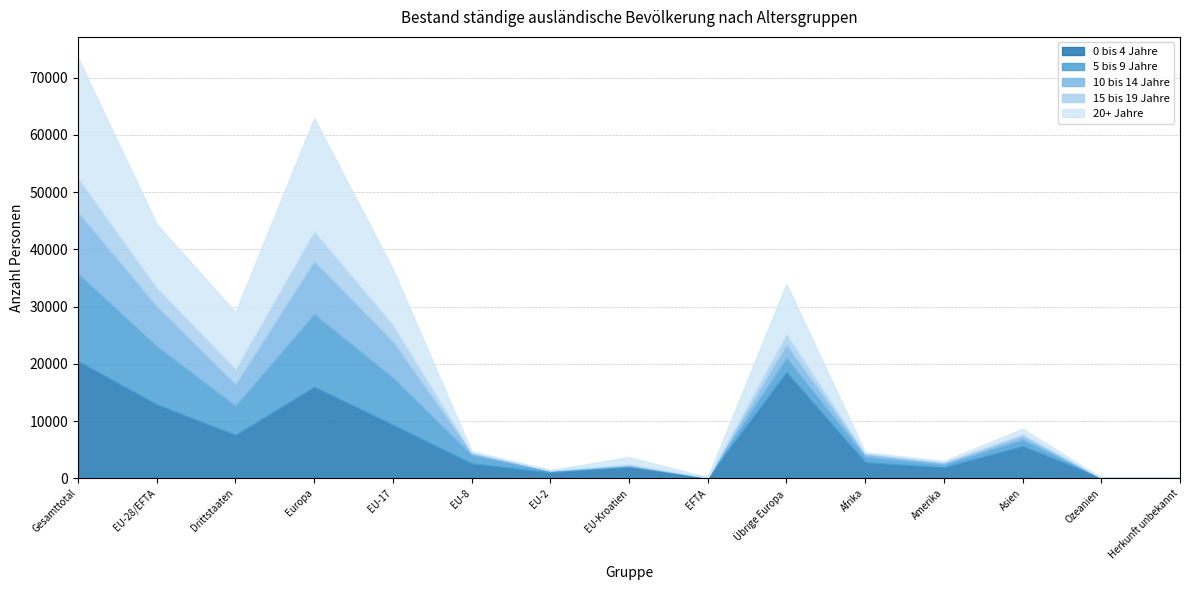

Rank the series by their maximum value, from lowest to highest.

15 bis 19 Jahre, 10 bis 14 Jahre, 5 bis 9 Jahre, 0 bis 4 Jahre, 20+ Jahre